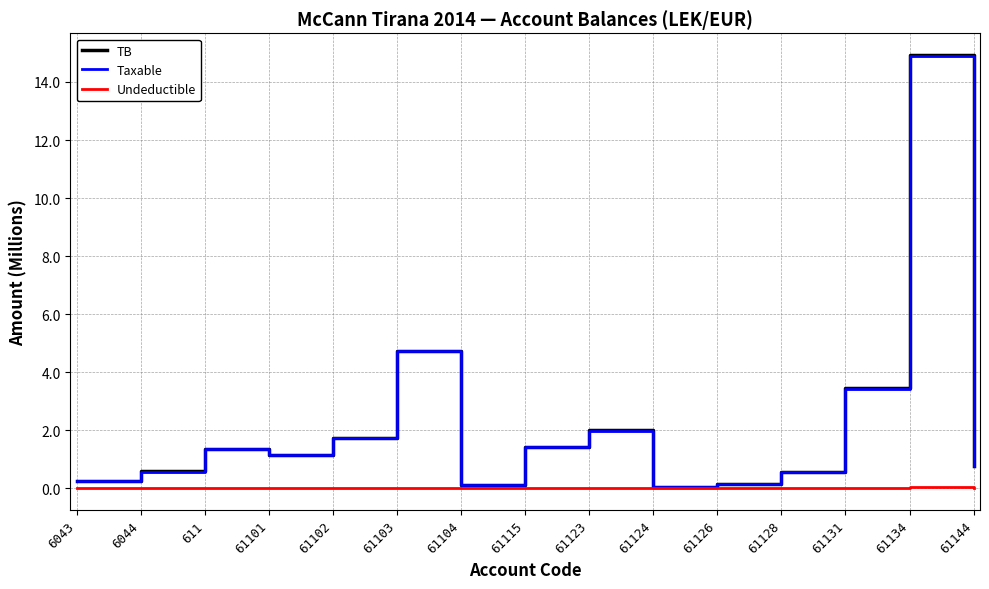

At which label does Taxable first exceed 1?

611